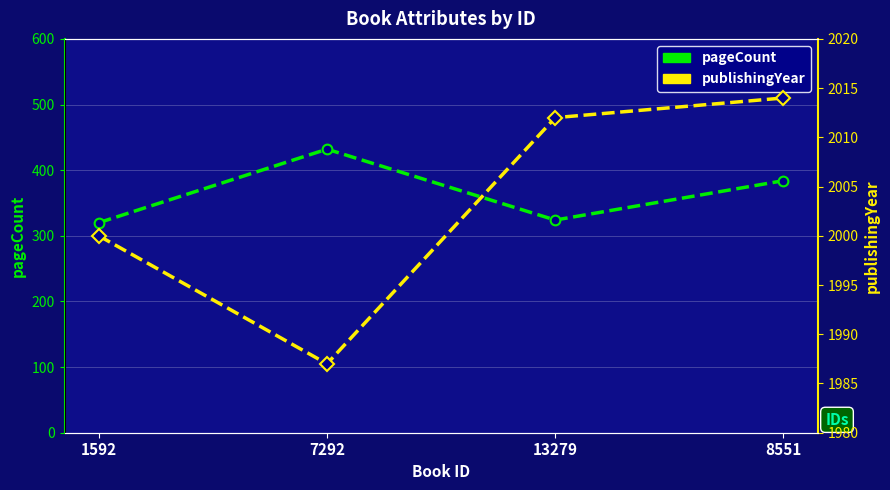

Reading left to right, transcribe all the data shown in this chart.

pageCount: 320	432	324	384
publishingYear: 2000	1987	2012	2014